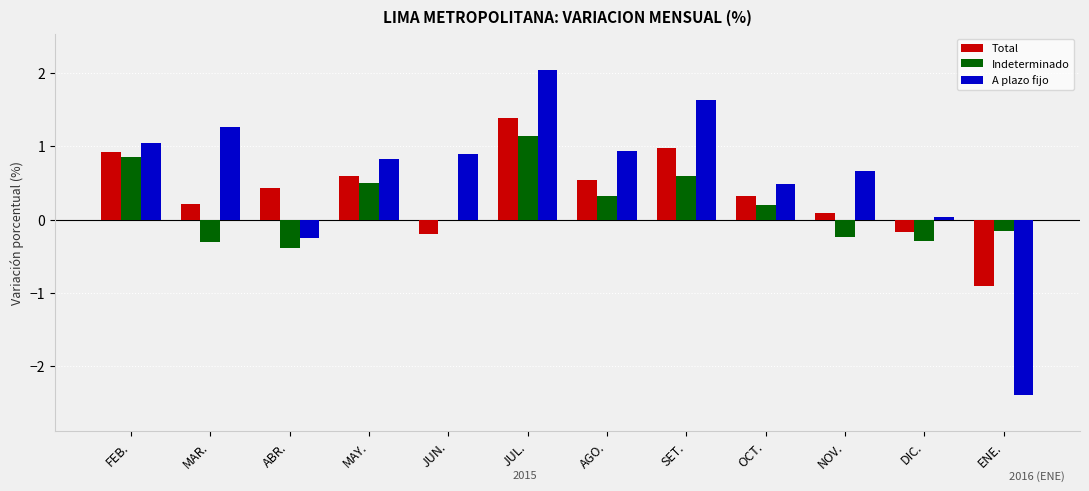

The value of Indeterminado at ABR. is -0.4. True or false?

True